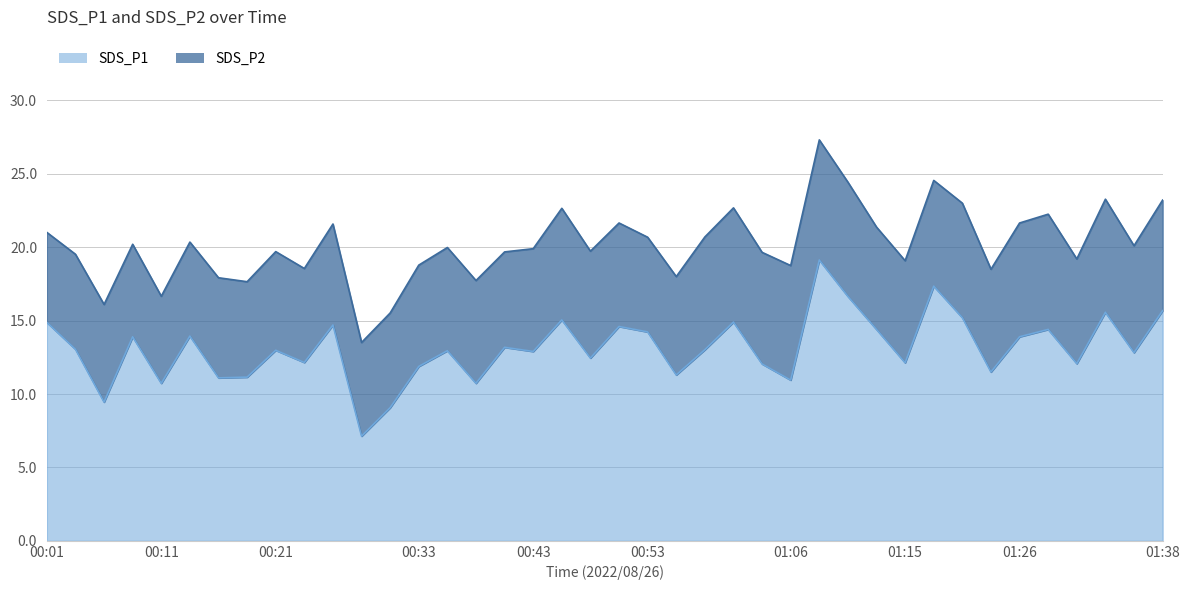

What is the difference between the maximum and minimum values in the SDS_P1 series?

12.0